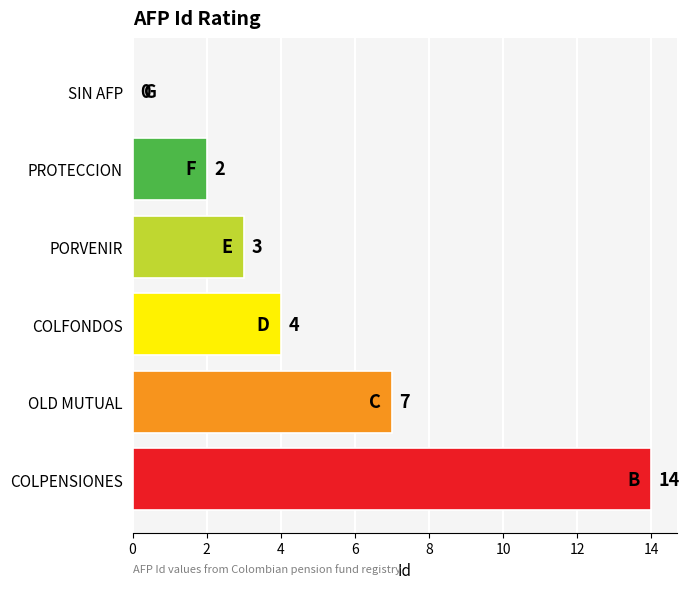

What is the ratio of the value at COLPENSIONES to the value at PORVENIR?

4.7